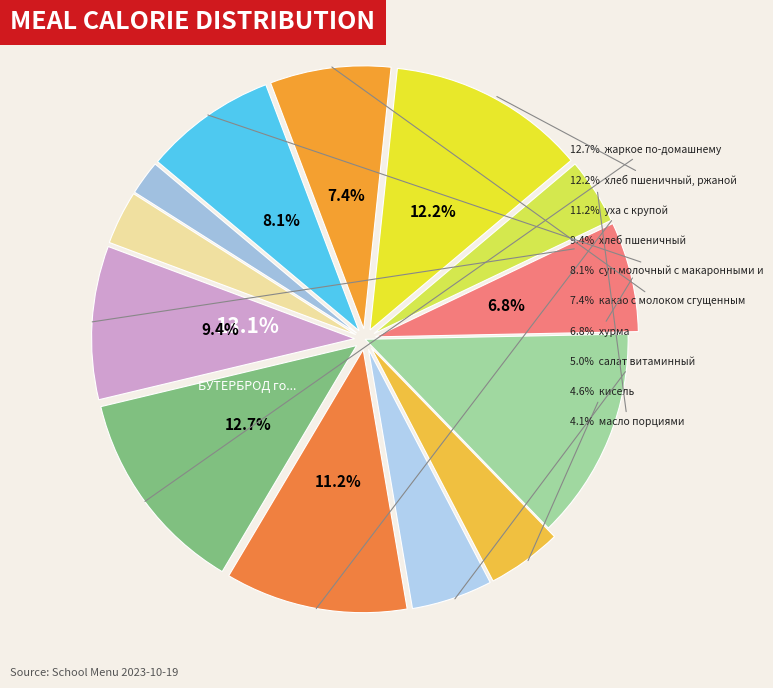

The напиток из плодов шиповника slice represents 2% of the pie. True or false?

True